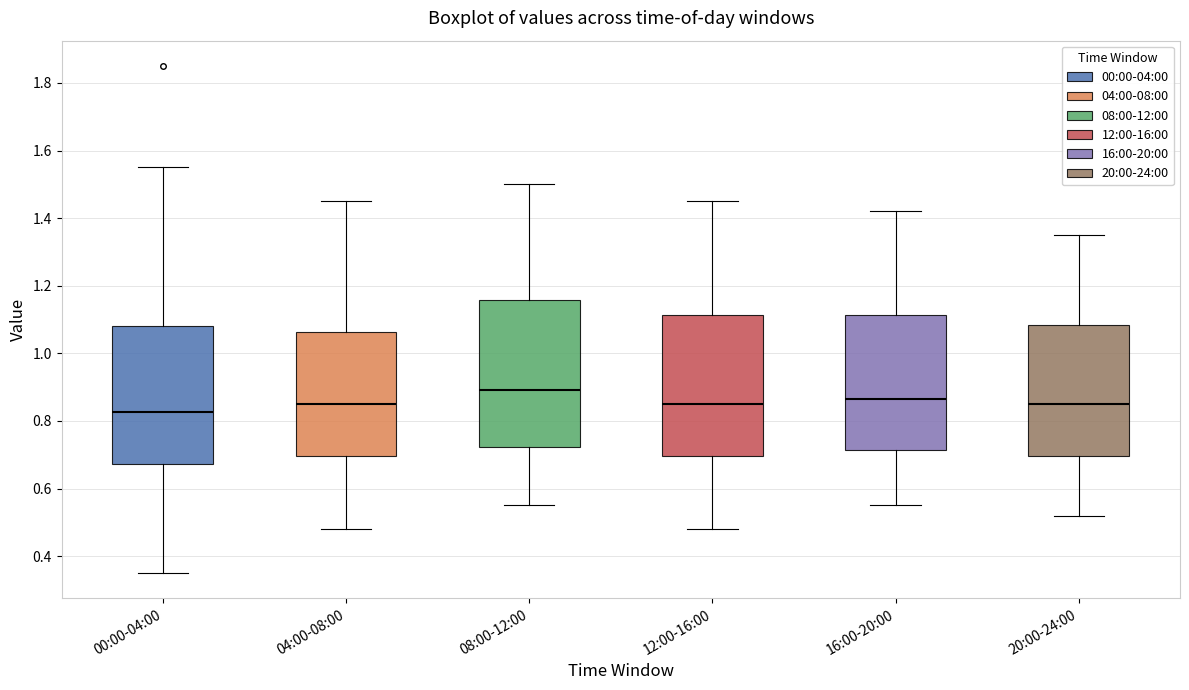

Which box's median line is the lowest?

00:00-04:00